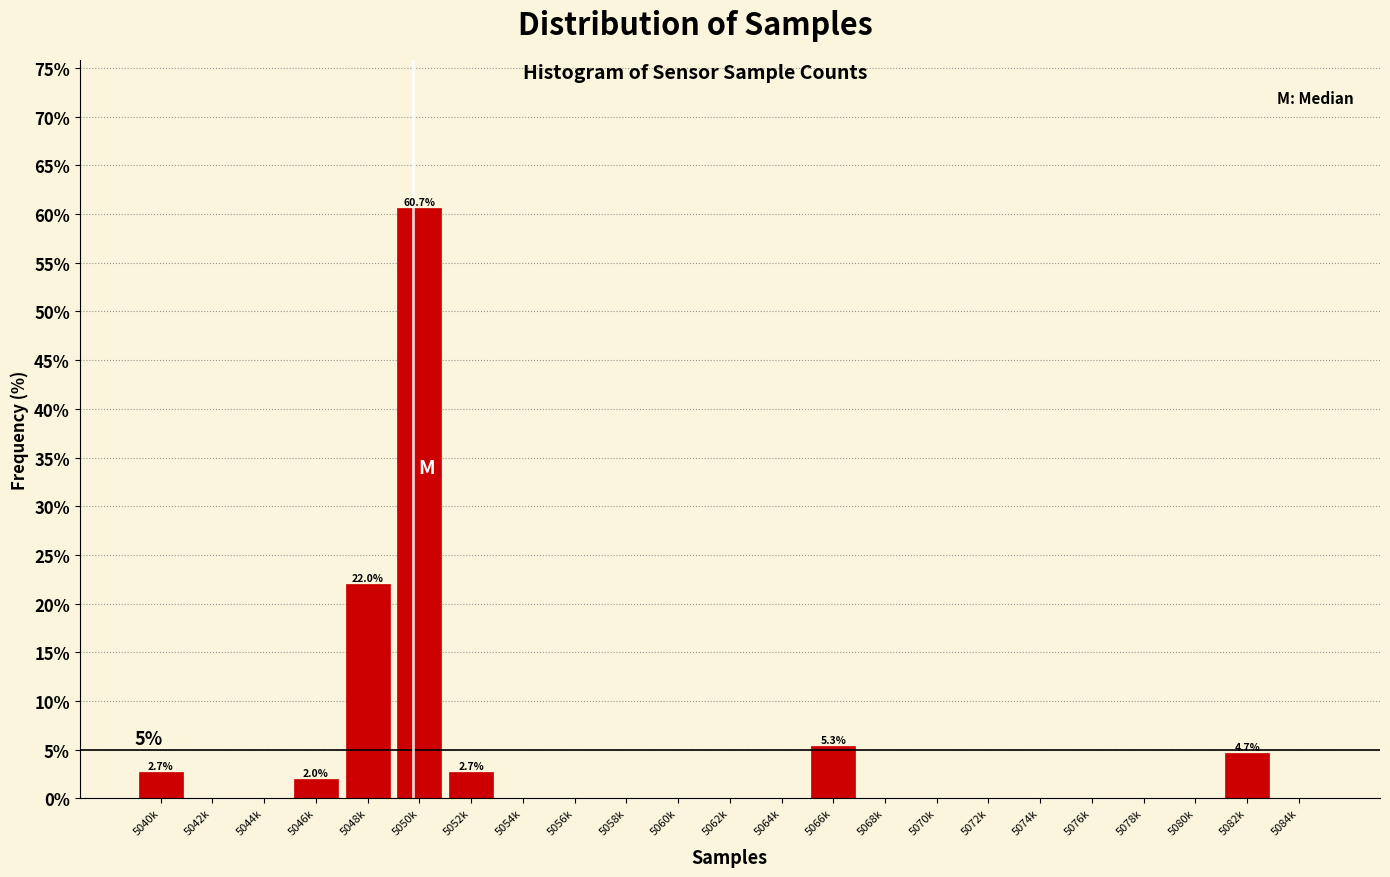

Reading left to right, what are all the values shown in this chart?

5040k=2.7	5042k=0.0	5044k=0.0	5046k=2.0	5048k=22.0	5050k=60.7	5052k=2.7	5054k=0.0	5056k=0.0	5058k=0.0	5060k=0.0	5062k=0.0	5064k=0.0	5066k=5.3	5068k=0.0	5070k=0.0	5072k=0.0	5074k=0.0	5076k=0.0	5078k=0.0	5080k=0.0	5082k=4.7	5084k=0.0